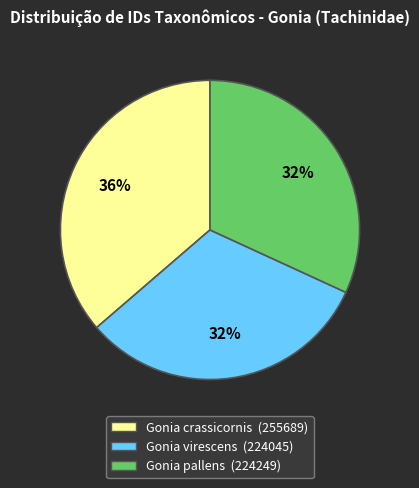

True or false: Gonia virescens accounts for 32% of the total.

True